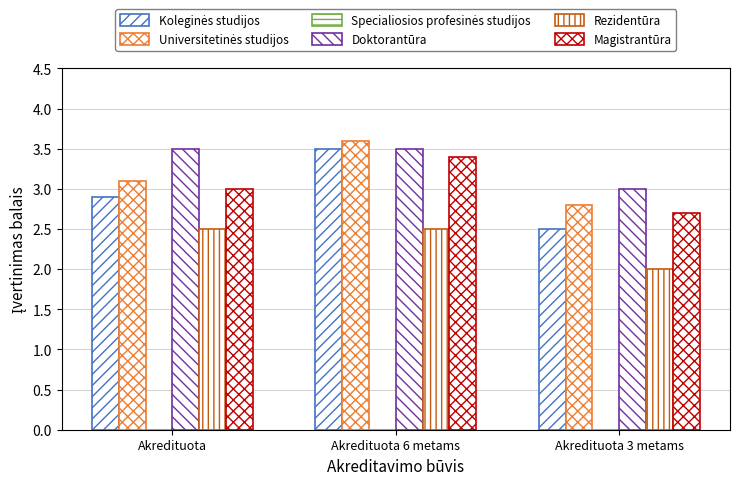

Reading left to right, what are all the values shown in this chart?

Koleginės studijos: Akredituota=2.9	Akredituota 6 metams=3.5	Akredituota 3 metams=2.5
Universitetinės studijos: Akredituota=3.1	Akredituota 6 metams=3.6	Akredituota 3 metams=2.8
Specialiosios profesinės studijos: Akredituota=0.0	Akredituota 6 metams=0.0	Akredituota 3 metams=0.0
Doktorantūra: Akredituota=3.5	Akredituota 6 metams=3.5	Akredituota 3 metams=3.0
Rezidentūra: Akredituota=2.5	Akredituota 6 metams=2.5	Akredituota 3 metams=2.0
Magistrantūra: Akredituota=3.0	Akredituota 6 metams=3.4	Akredituota 3 metams=2.7